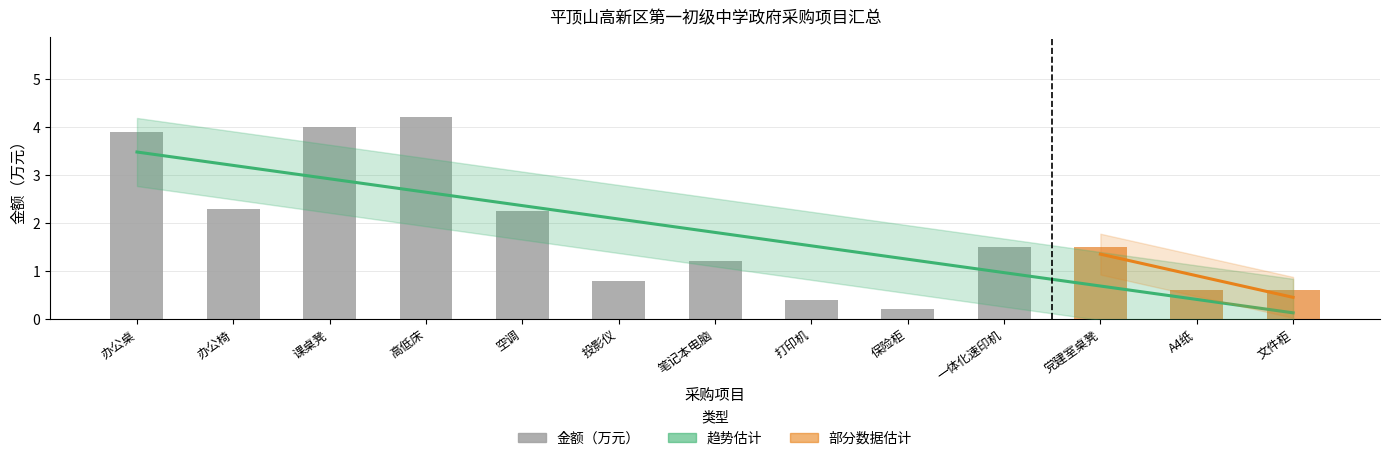

What is the value of the 6th bar from the left?

0.8